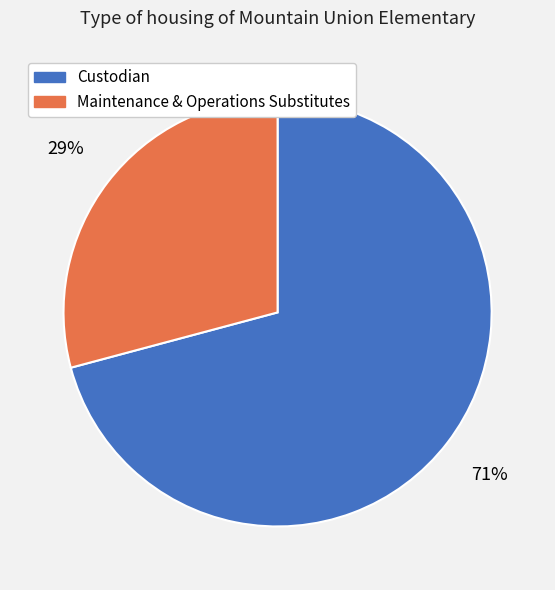

True or false: Maintenance & Operations Substitutes accounts for 29% of the total.

True